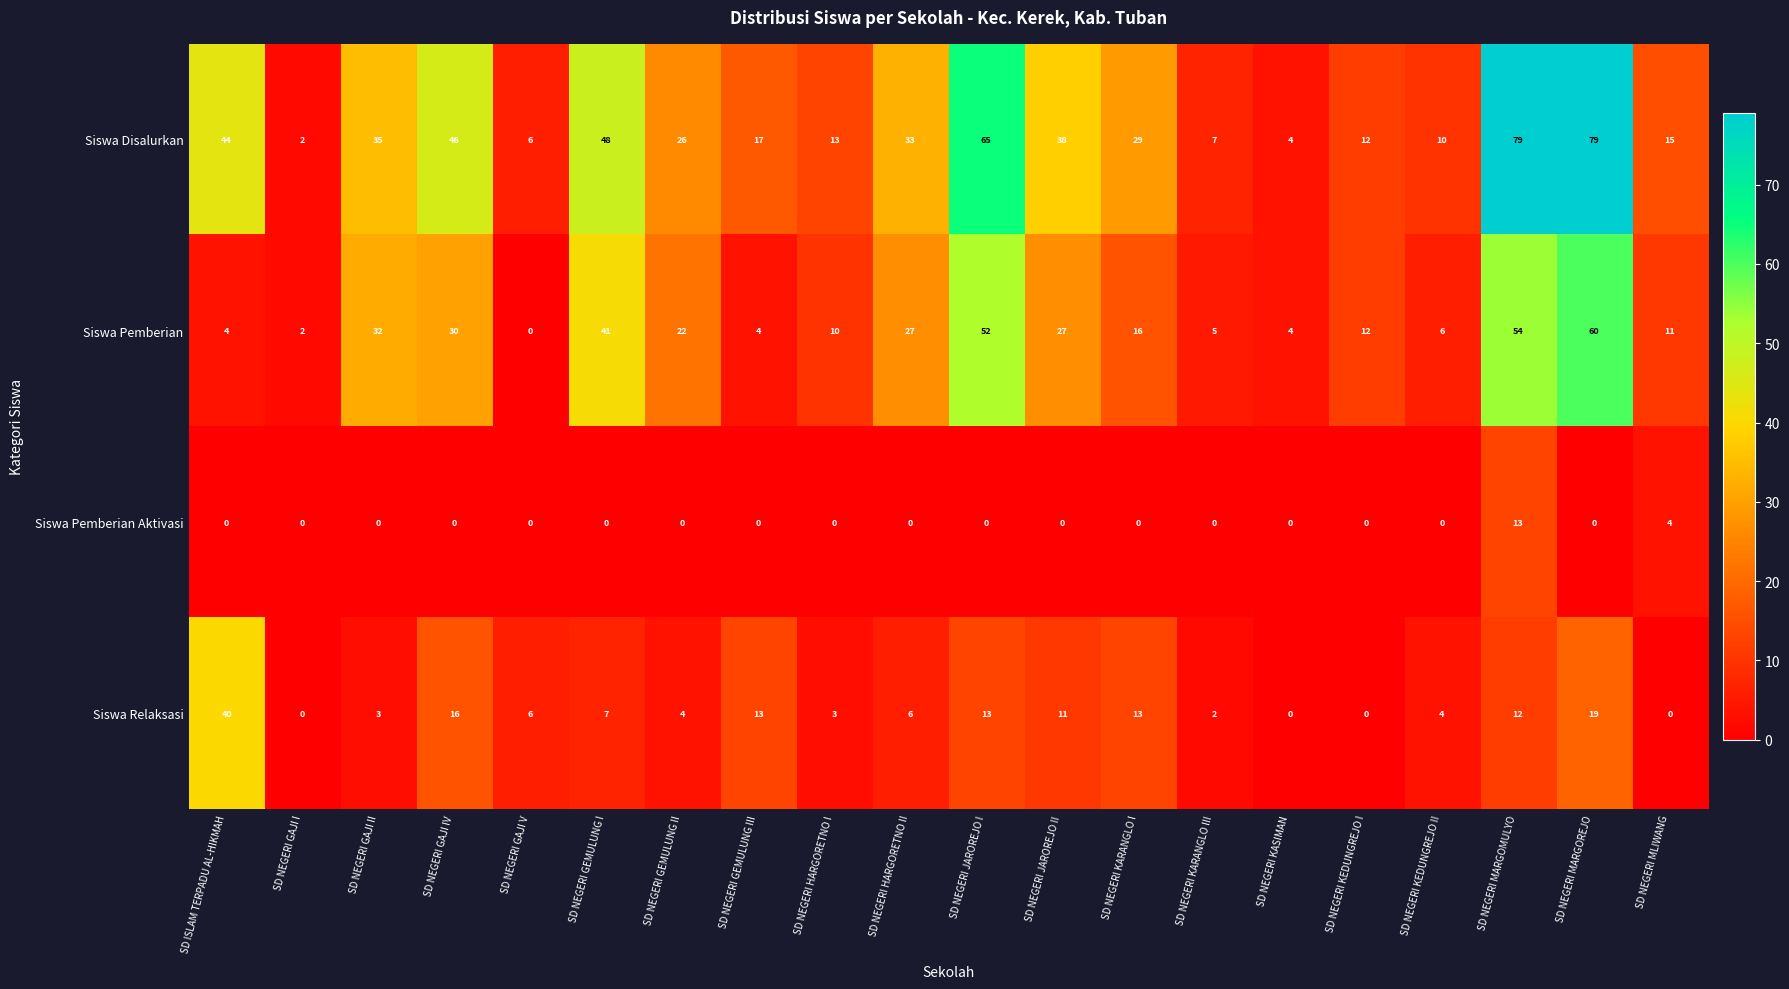

What is the difference between the second highest and minimum values in the Siswa Pemberian series?

54